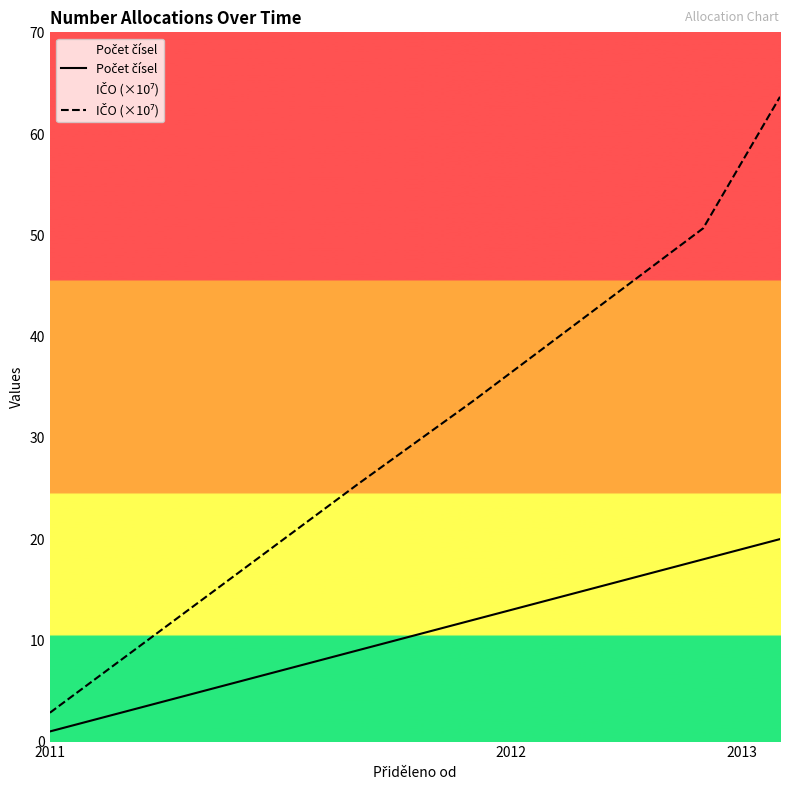

What is the difference between the highest and lowest values at 2012?

23.5